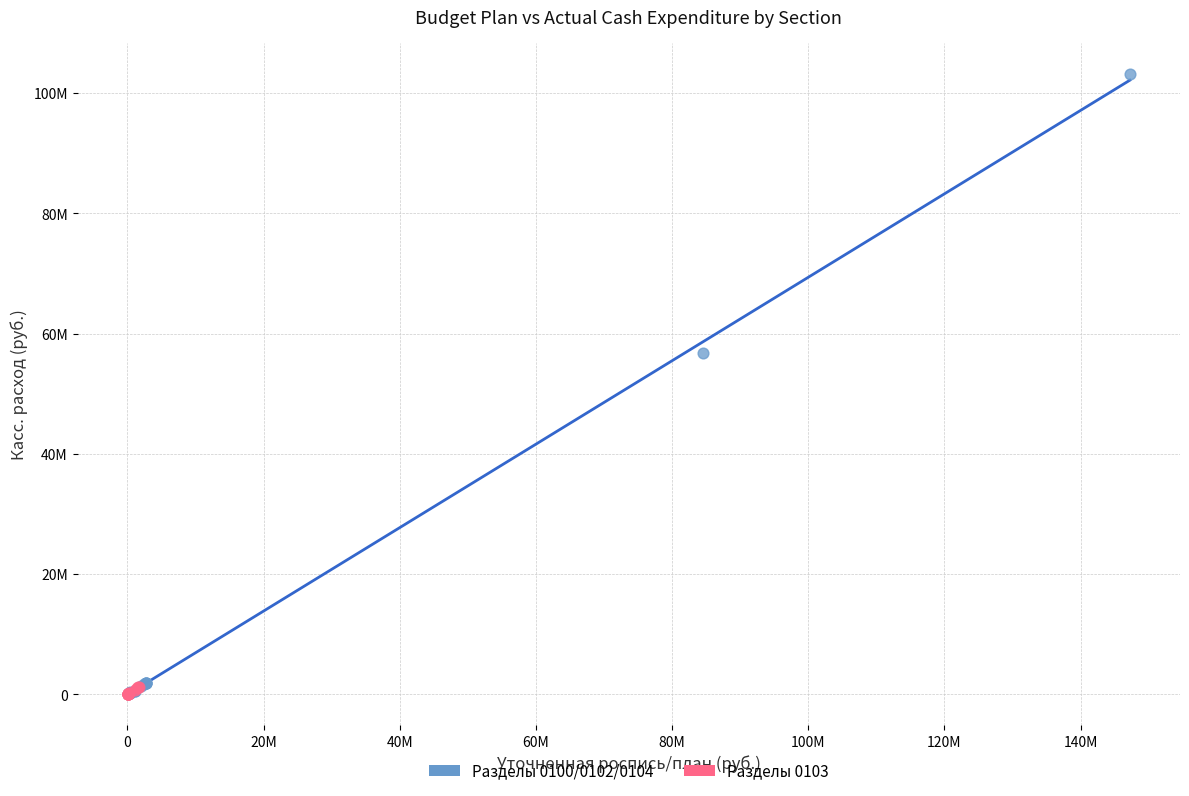

What are all the series names shown in the legend?

Разделы 0100/0102/0104, Разделы 0103